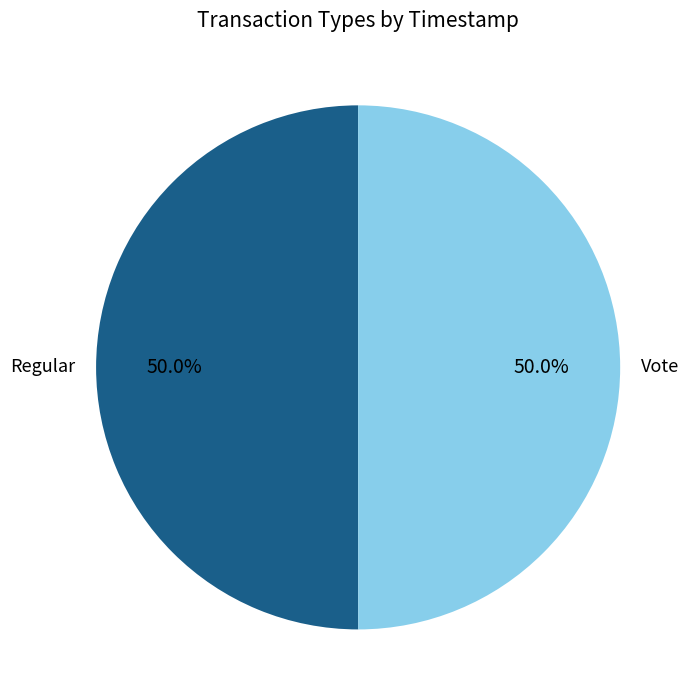

What percentage is NOT represented by Vote?

50.0%